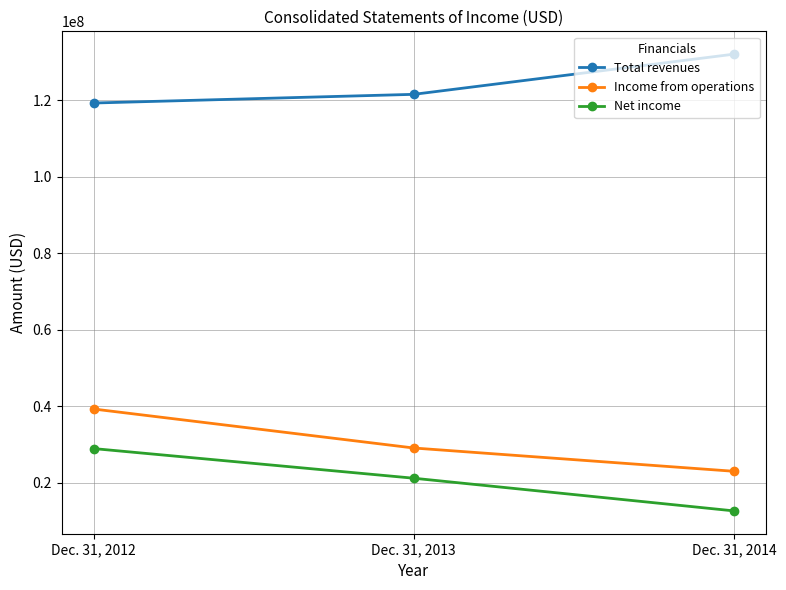

At which label is Income from operations closest to 31160897?

Dec. 31, 2013